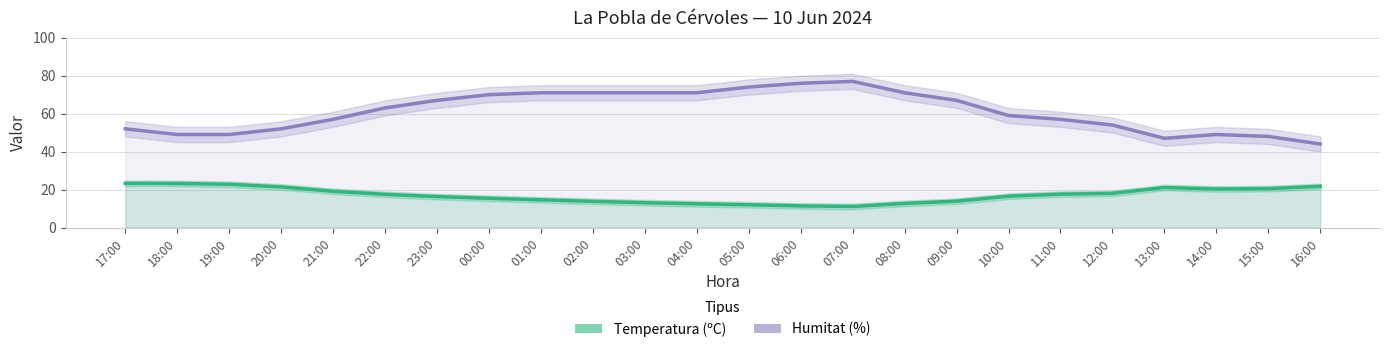

What position from the right is 14:00?

3